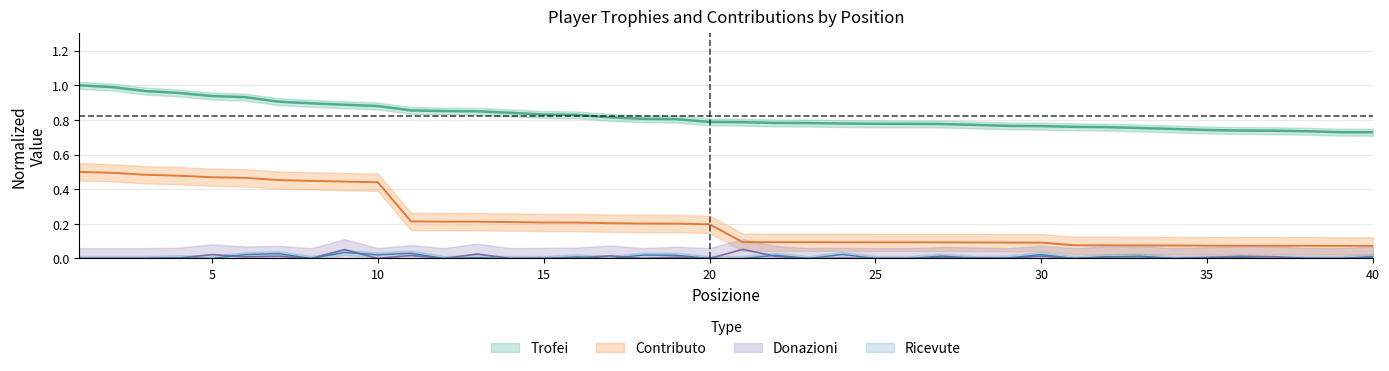

Reading left to right, transcribe all the data shown in this chart.

Trofei: 1=1.0	2=1.0	3=1.0	4=1.0	5=0.9	6=0.9	7=0.9	8=0.9	9=0.9	10=0.9	11=0.9	12=0.9	13=0.8	14=0.8	15=0.8	16=0.8	17=0.8	18=0.8	19=0.8	20=0.8	21=0.8	22=0.8	23=0.8	24=0.8	25=0.8	26=0.8	27=0.8	28=0.8	29=0.8	30=0.8	31=0.8	32=0.8	33=0.8	34=0.7	35=0.7	36=0.7	37=0.7	38=0.7	39=0.7	40=0.7
Contributo: 1=0.5	2=0.5	3=0.5	4=0.5	5=0.5	6=0.5	7=0.5	8=0.4	9=0.4	10=0.4	11=0.2	12=0.2	13=0.2	14=0.2	15=0.2	16=0.2	17=0.2	18=0.2	19=0.2	20=0.2	21=0.1	22=0.1	23=0.1	24=0.1	25=0.1	26=0.1	27=0.1	28=0.1	29=0.1	30=0.1	31=0.1	32=0.1	33=0.1	34=0.1	35=0.1	36=0.1	37=0.1	38=0.1	39=0.1	40=0.1
Donazioni: 1=0.0	2=0.0	3=0.0	4=0.0	5=0.0	6=0.0	7=0.0	8=0.0	9=0.1	10=0.0	11=0.0	12=0.0	13=0.0	14=0.0	15=0.0	16=0.0	17=0.0	18=0.0	19=0.0	20=0.0	21=0.1	22=0.0	23=0.0	24=0.0	25=0.0	26=0.0	27=0.0	28=0.0	29=0.0	30=0.0	31=0.0	32=0.0	33=0.0	34=0.0	35=0.0	36=0.0	37=0.0	38=0.0	39=0.0	40=0.0
Ricevute: 1=0.0	2=0.0	3=0.0	4=0.0	5=0.0	6=0.0	7=0.0	8=0.0	9=0.0	10=0.0	11=0.0	12=0.0	13=0.0	14=0.0	15=0.0	16=0.0	17=0.0	18=0.0	19=0.0	20=0.0	21=0.0	22=0.0	23=0.0	24=0.0	25=0.0	26=0.0	27=0.0	28=0.0	29=0.0	30=0.0	31=0.0	32=0.0	33=0.0	34=0.0	35=0.0	36=0.0	37=0.0	38=0.0	39=0.0	40=0.0